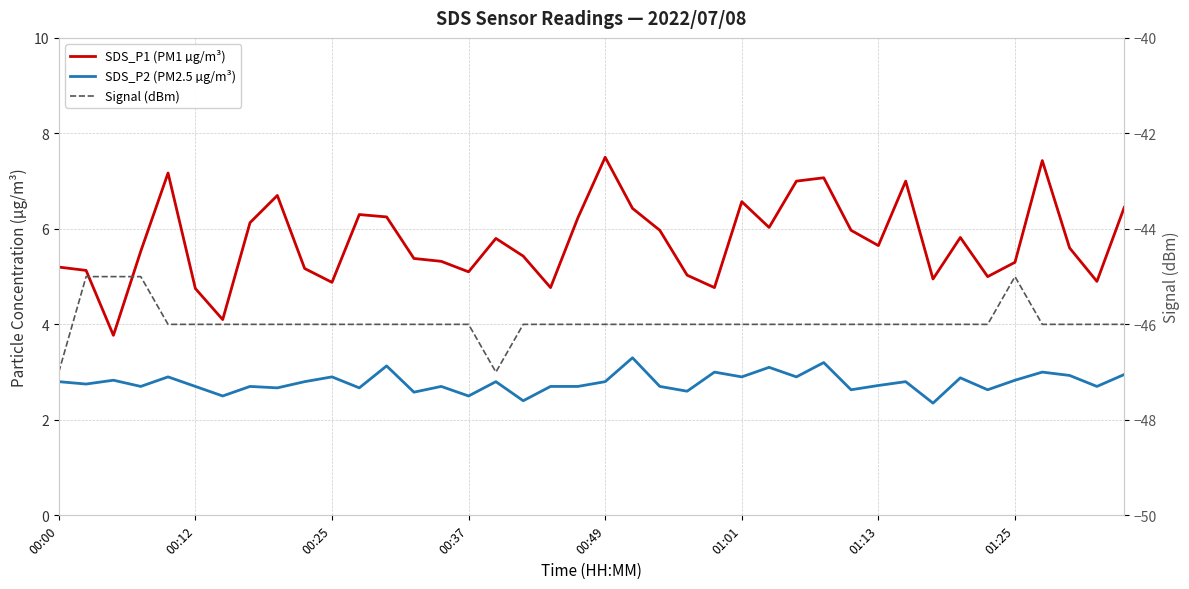

What is the sum of the SDS_P2 (PM2.5 µg/m³) values at 21 and 25?

6.2